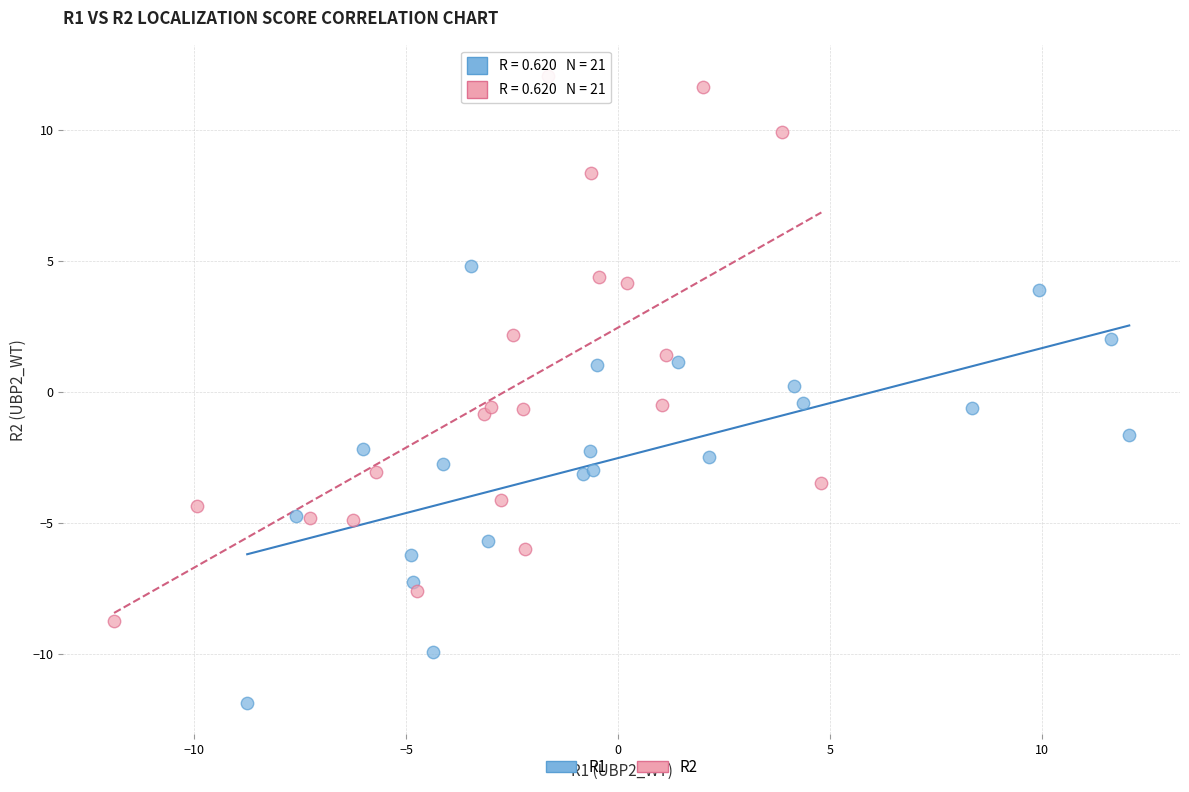

Which series contains the lowest Y value?

R1